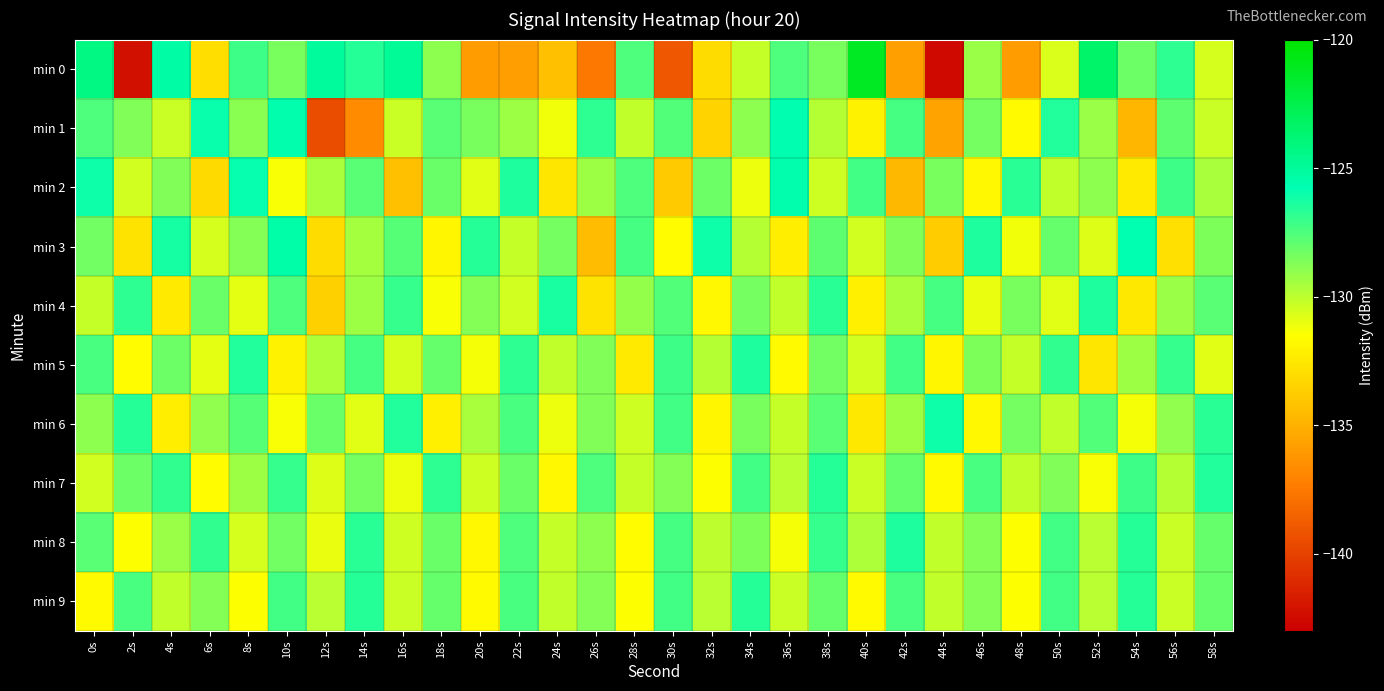

Reading left to right, list all the values displayed in this chart.

min 0: 0s=-124.3	2s=-142.3	4s=-125.3	6s=-132.9	8s=-127.1	10s=-128.5	12s=-125.1	14s=-126.6	16s=-124.9	18s=-128.9	20s=-136.0	22s=-135.8	24s=-134.3	26s=-137.6	28s=-127.5	30s=-139.0	32s=-133.1	34s=-130.2	36s=-127.5	38s=-128.5	40s=-121.2	42s=-135.8	44s=-142.6	46s=-129.2	48s=-135.9	50s=-130.6	52s=-123.5	54s=-128.2	56s=-126.8	58s=-130.6
min 1: 0s=-127.5	2s=-128.6	4s=-130.3	6s=-126.0	8s=-128.8	10s=-125.6	12s=-139.5	14s=-136.7	16s=-130.3	18s=-127.7	20s=-128.5	22s=-129.3	24s=-131.2	26s=-126.8	28s=-130.1	30s=-127.6	32s=-133.4	34s=-128.9	36s=-125.7	38s=-129.8	40s=-132.1	42s=-127.3	44s=-135.6	46s=-128.4	48s=-131.7	50s=-126.5	52s=-129.2	54s=-134.8	56s=-127.9	58s=-130.3
min 2: 0s=-126.1	2s=-130.5	4s=-128.7	6s=-133.2	8s=-125.9	10s=-131.4	12s=-129.6	14s=-127.8	16s=-134.3	18s=-128.1	20s=-130.8	22s=-126.4	24s=-132.6	26s=-129.3	28s=-127.5	30s=-133.9	32s=-128.2	34s=-131.1	36s=-125.6	38s=-130.4	40s=-127.2	42s=-134.7	44s=-128.5	46s=-131.8	48s=-126.7	50s=-130.1	52s=-128.9	54s=-132.4	56s=-127.1	58s=-129.6
min 3: 0s=-128.3	2s=-132.7	4s=-126.2	6s=-130.6	8s=-128.8	10s=-125.4	12s=-133.1	14s=-129.5	16s=-127.7	18s=-131.9	20s=-126.6	22s=-130.2	24s=-128.4	26s=-134.5	28s=-127.3	30s=-131.6	32s=-126.1	34s=-129.8	36s=-132.3	38s=-127.9	40s=-130.5	42s=-128.7	44s=-133.8	46s=-126.4	48s=-131.2	50s=-128.0	52s=-130.7	54s=-125.8	56s=-132.9	58s=-128.6
min 4: 0s=-130.2	2s=-126.8	4s=-132.4	6s=-128.1	8s=-130.9	10s=-127.5	12s=-133.6	14s=-129.3	16s=-127.0	18s=-131.4	20s=-128.8	22s=-130.5	24s=-126.3	26s=-132.7	28s=-129.1	30s=-127.6	32s=-131.8	34s=-128.4	36s=-130.1	38s=-126.7	40s=-132.2	42s=-129.6	44s=-127.3	46s=-131.0	48s=-128.5	50s=-130.8	52s=-126.4	54s=-132.5	56s=-129.2	58s=-127.8
min 5: 0s=-127.4	2s=-131.6	4s=-128.2	6s=-130.9	8s=-126.5	10s=-132.1	12s=-129.7	14s=-127.3	16s=-130.6	18s=-128.0	20s=-131.3	22s=-126.8	24s=-130.1	26s=-128.7	28s=-132.4	30s=-127.1	32s=-129.8	34s=-126.4	36s=-131.7	38s=-128.3	40s=-130.5	42s=-127.2	44s=-131.9	46s=-128.6	48s=-130.2	50s=-126.9	52s=-132.6	54s=-129.3	56s=-127.0	58s=-130.8
min 6: 0s=-128.9	2s=-126.6	4s=-132.3	6s=-129.0	8s=-127.7	10s=-131.4	12s=-128.1	14s=-130.8	16s=-126.5	18s=-132.2	20s=-129.6	22s=-127.4	24s=-131.1	26s=-128.7	28s=-130.4	30s=-127.2	32s=-131.9	34s=-128.5	36s=-130.2	38s=-127.8	40s=-132.5	42s=-129.3	44s=-126.1	46s=-131.8	48s=-128.4	50s=-130.1	52s=-127.6	54s=-131.3	56s=-129.0	58s=-126.7
min 7: 0s=-130.5	2s=-128.2	4s=-126.9	6s=-131.6	8s=-129.3	10s=-127.0	12s=-130.7	14s=-128.4	16s=-131.1	18s=-126.8	20s=-130.4	22s=-128.1	24s=-131.8	26s=-127.5	28s=-130.2	30s=-128.8	32s=-131.5	34s=-127.2	36s=-129.9	38s=-126.6	40s=-130.3	42s=-128.0	44s=-131.7	46s=-127.4	48s=-130.1	50s=-128.7	52s=-131.4	54s=-127.1	56s=-129.8	58s=-126.5
min 8: 0s=-127.8	2s=-131.5	4s=-129.2	6s=-126.9	8s=-130.6	10s=-128.3	12s=-131.0	14s=-126.7	16s=-130.4	18s=-128.1	20s=-131.8	22s=-127.5	24s=-130.2	26s=-128.9	28s=-131.6	30s=-127.3	32s=-130.0	34s=-128.6	36s=-131.3	38s=-127.0	40s=-129.7	42s=-126.4	44s=-130.1	46s=-128.8	48s=-131.5	50s=-127.2	52s=-129.9	54s=-126.6	56s=-130.3	58s=-128.0
min 9: 0s=-131.7	2s=-127.4	4s=-130.1	6s=-128.8	8s=-131.5	10s=-127.2	12s=-129.9	14s=-126.6	16s=-130.3	18s=-128.0	20s=-131.7	22s=-127.4	24s=-130.1	26s=-128.8	28s=-131.5	30s=-127.2	32s=-129.9	34s=-126.6	36s=-130.3	38s=-128.0	40s=-131.7	42s=-127.4	44s=-130.1	46s=-128.8	48s=-131.5	50s=-127.2	52s=-129.9	54s=-126.6	56s=-130.3	58s=-128.0